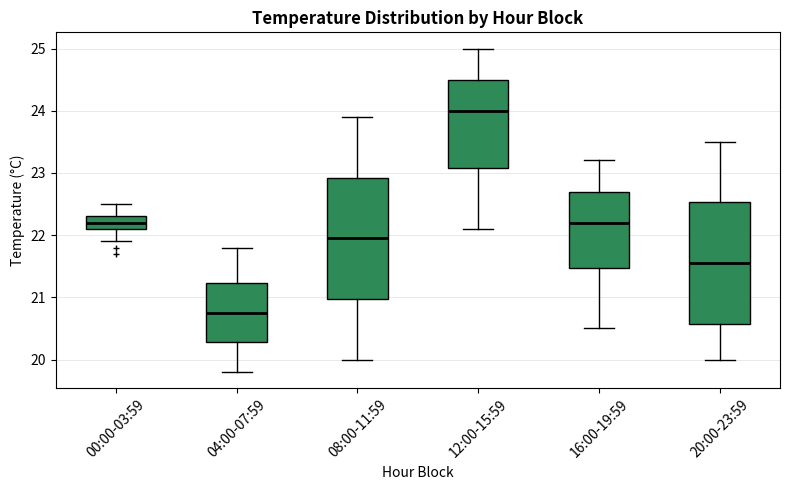

Where does the median line of the box for 16:00-19:59 sit on the y-axis? The values are not printed on the chart, so give them approximately, as read against the axis.

22.2